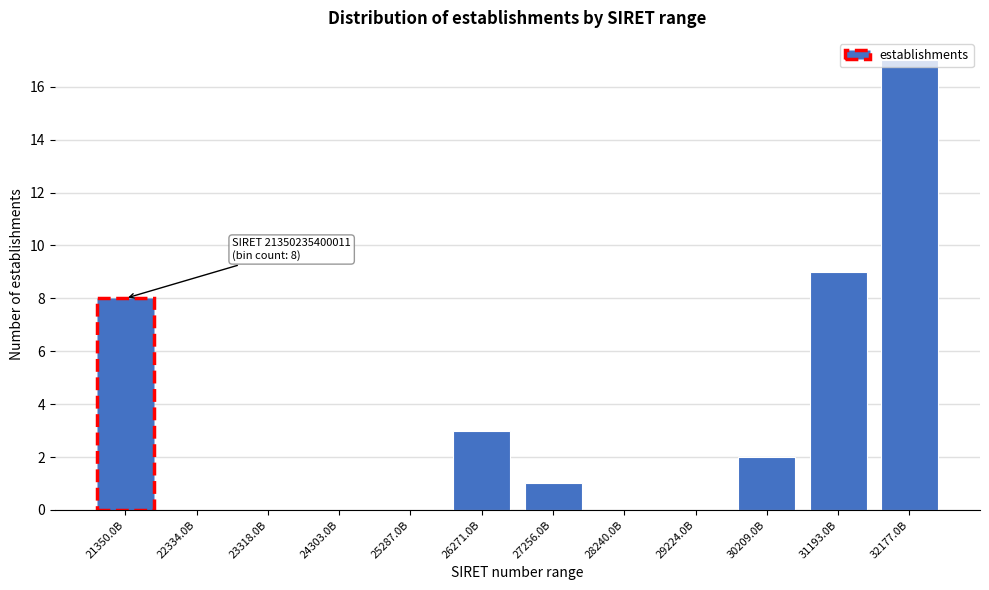

Which has a higher value, 32177.0B or 28240.0B?

32177.0B